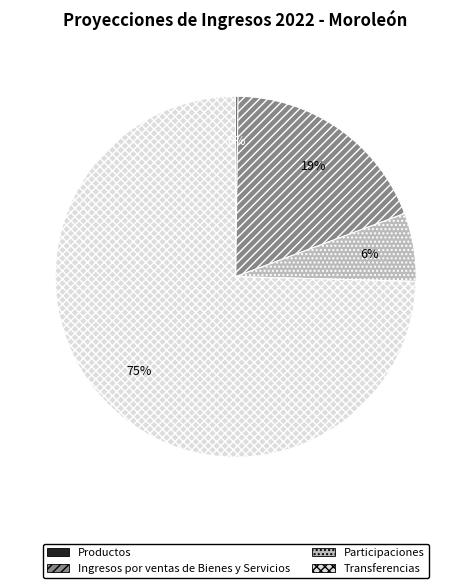

Does any single category account for the majority?

Yes